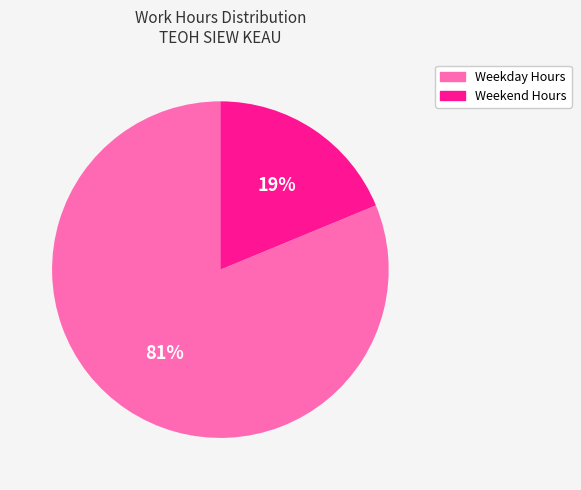

Is there a majority slice in this chart?

Yes